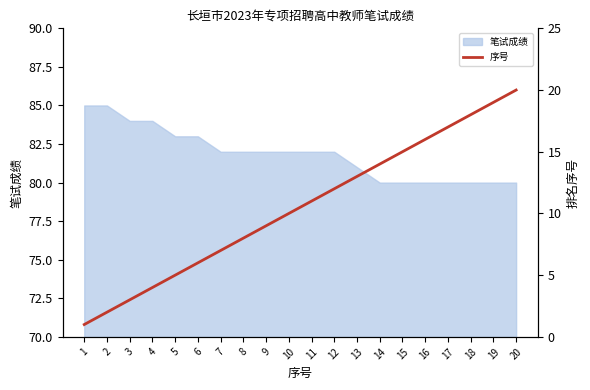

At which category does the chart reach its peak across all series?

20